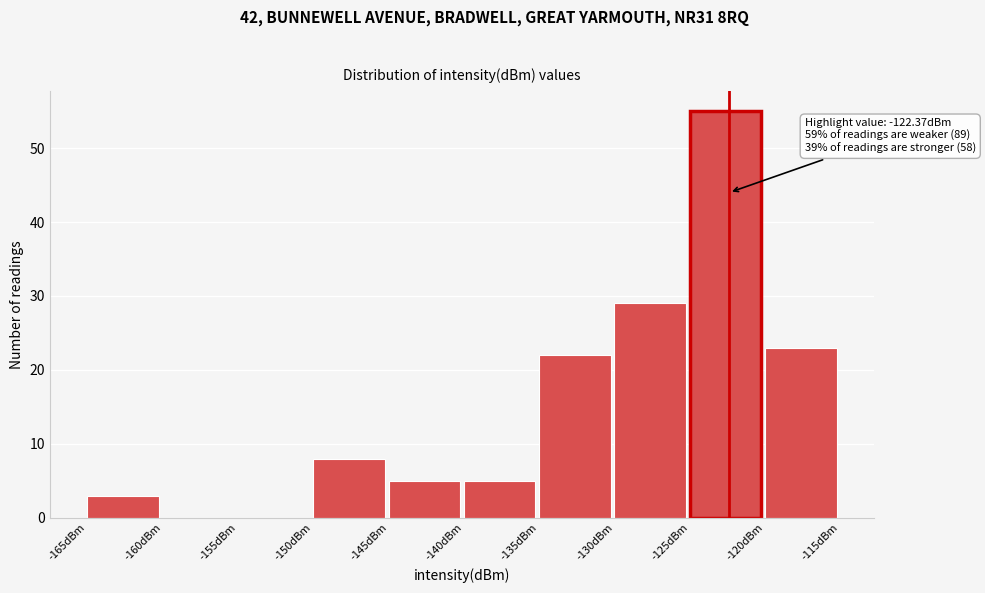

Which range on the x-axis has the tallest bar?

-125 to -120